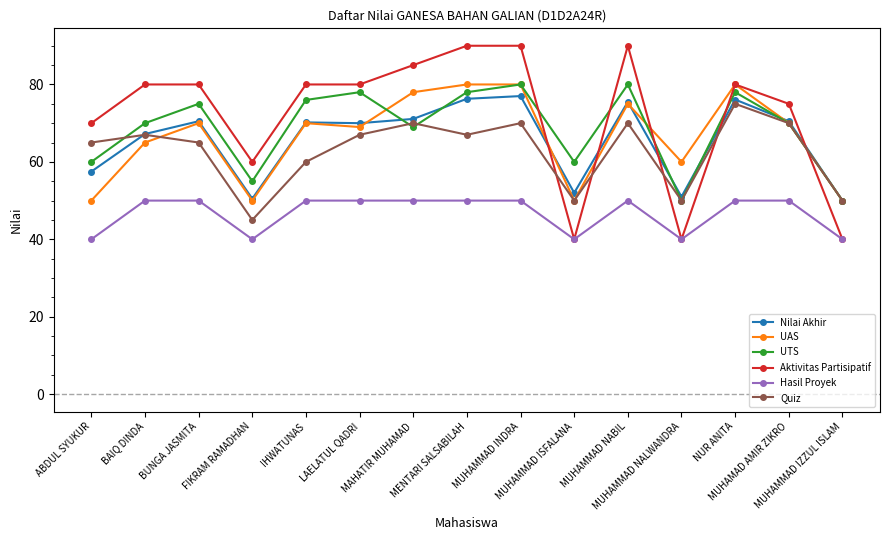

Between LAELATUL QADRI and MUHAMMAD NALWANDRA, which series saw the biggest shift?

Aktivitas Partisipatif